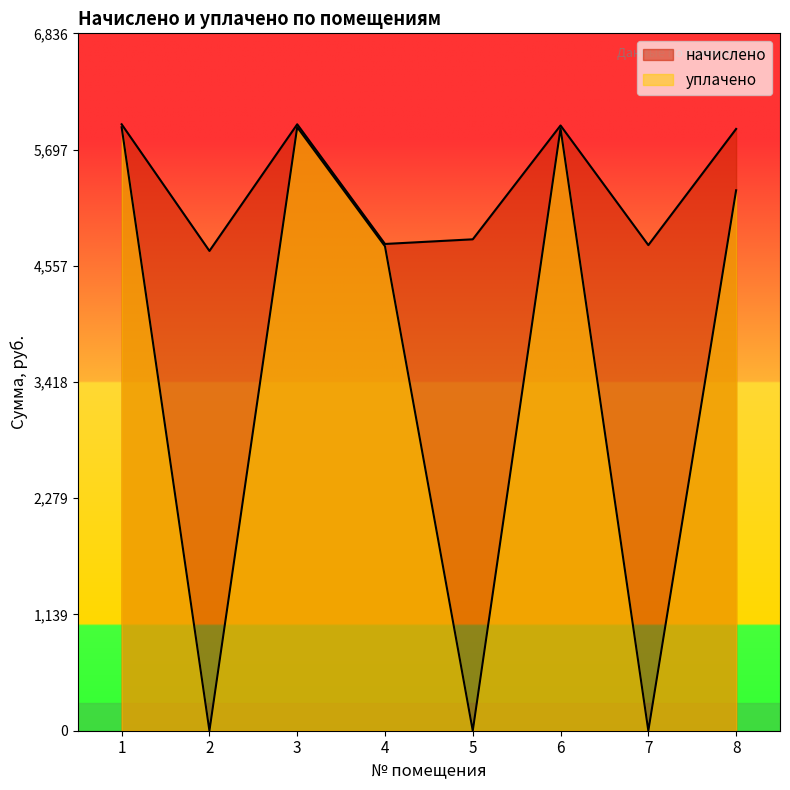

List the series in order of their overall mean, lowest first.

уплачено, начислено